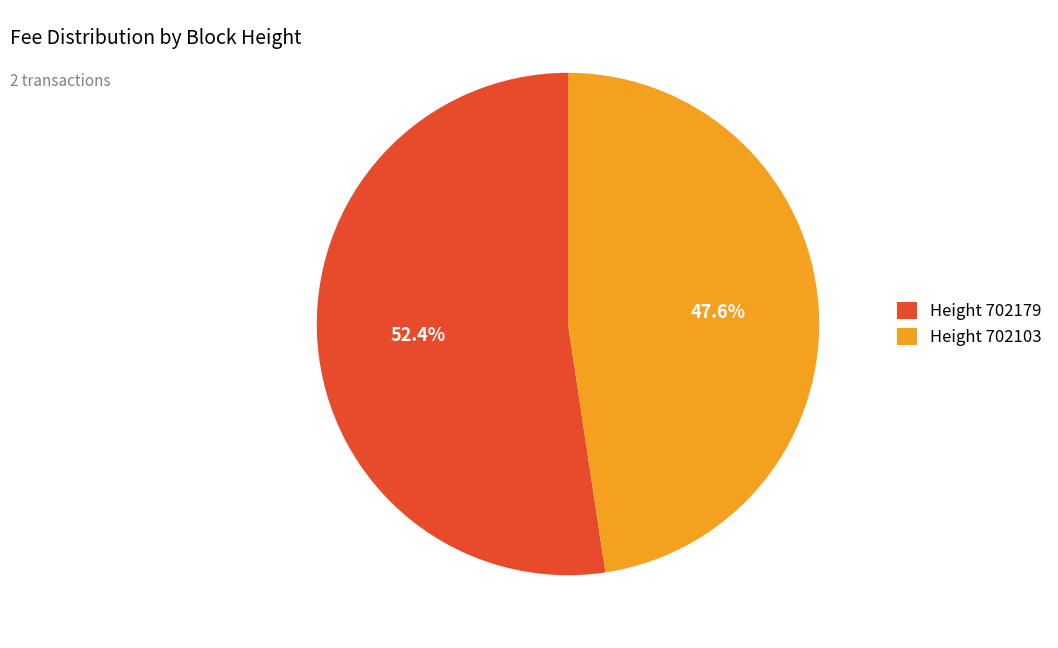

Which slice represents more than half of the pie?

Height 702179